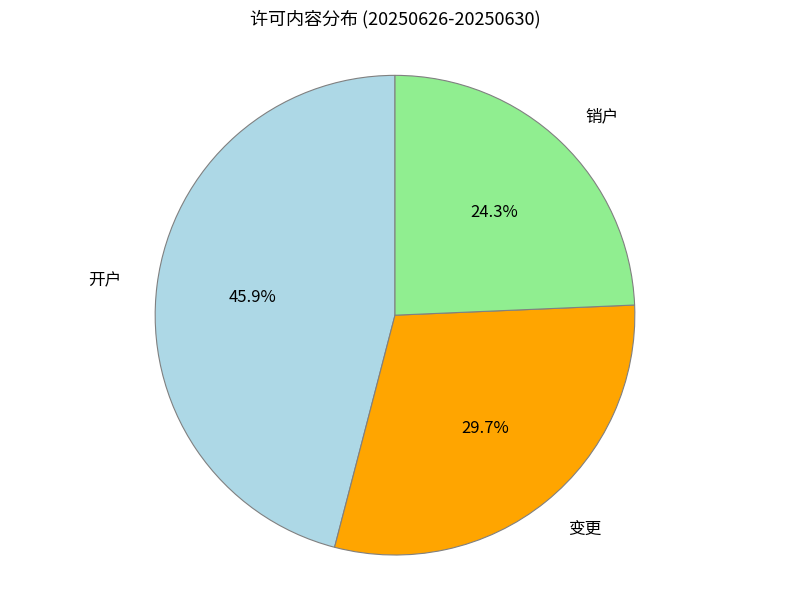

What percentage is the 销户 slice, to the nearest percent?

24%